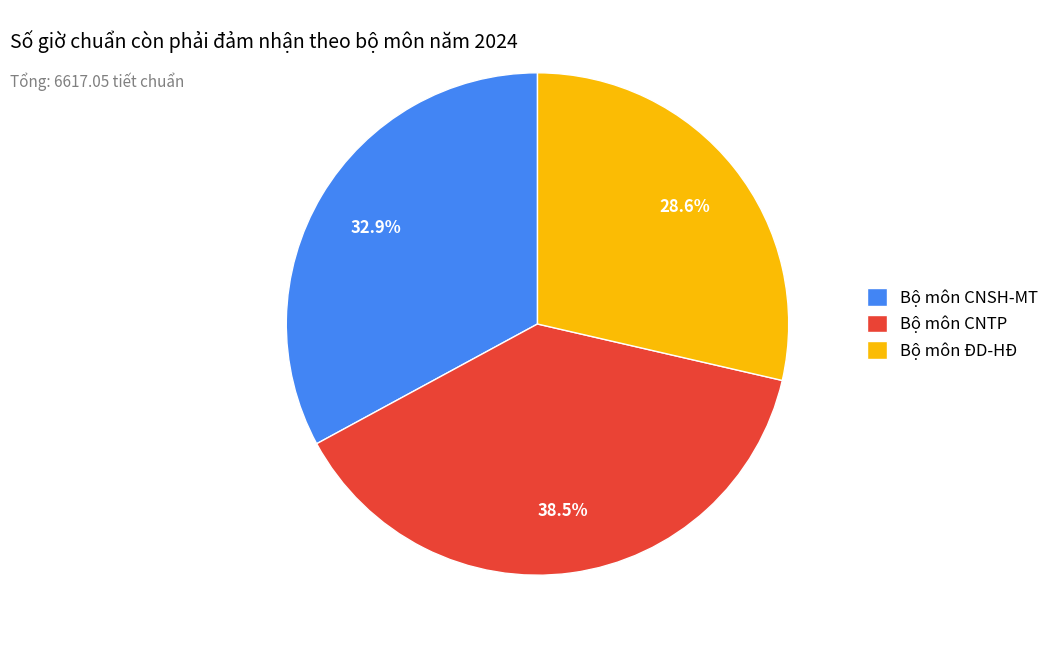

What is the largest slice in the pie chart?

Bộ môn CNTP